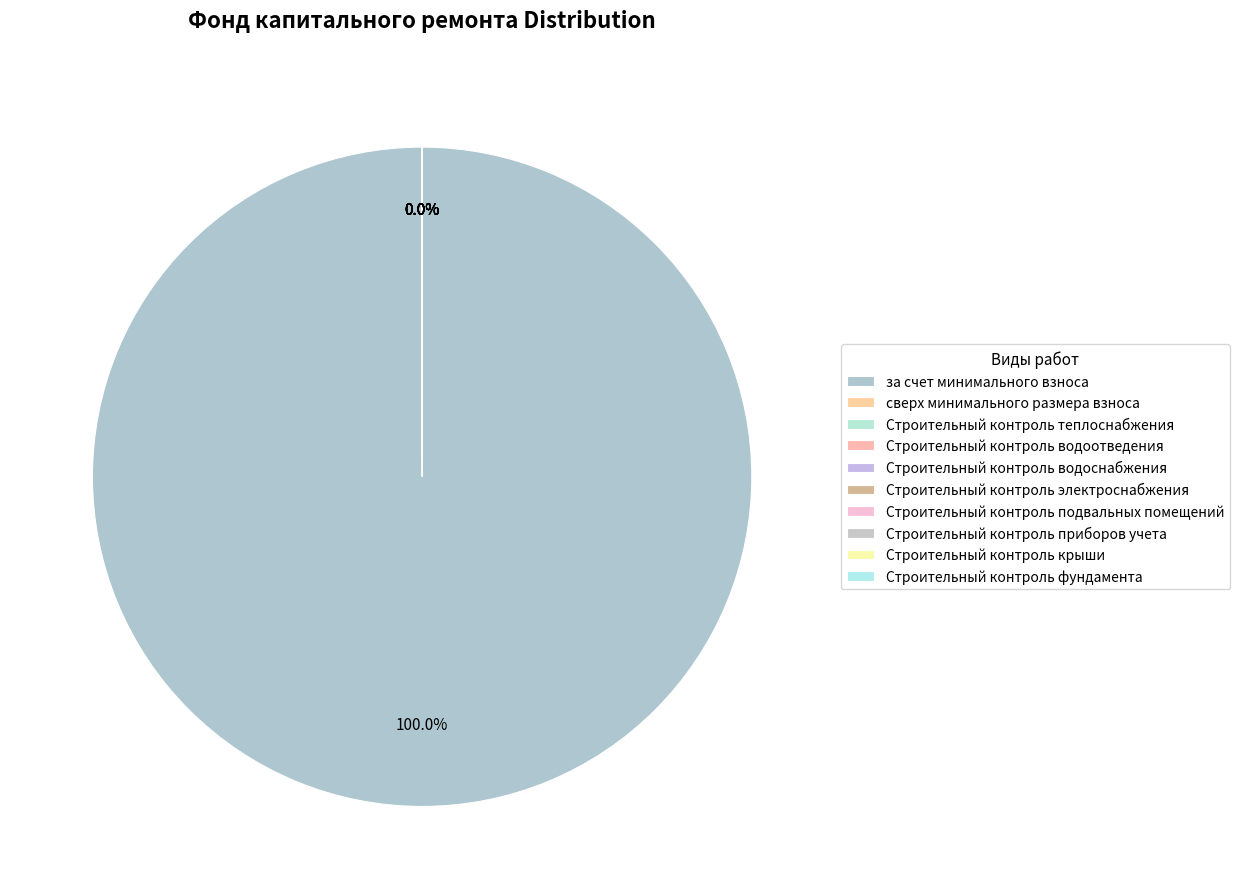

Does any single category account for the majority?

Yes